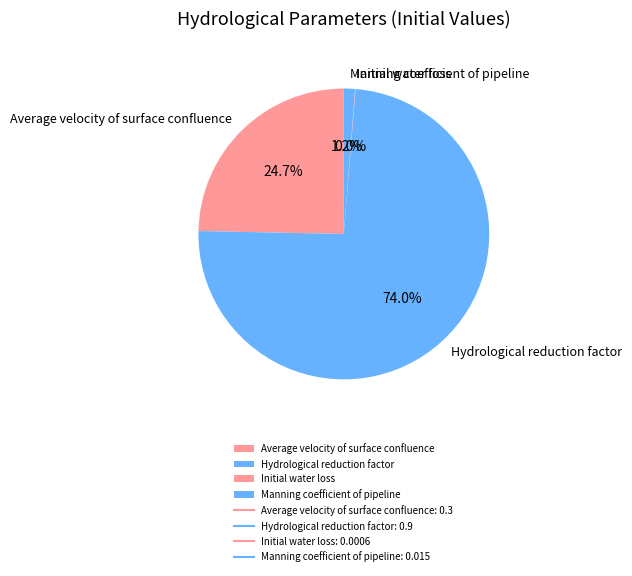

What is the largest slice in the pie chart?

Hydrological reduction factor